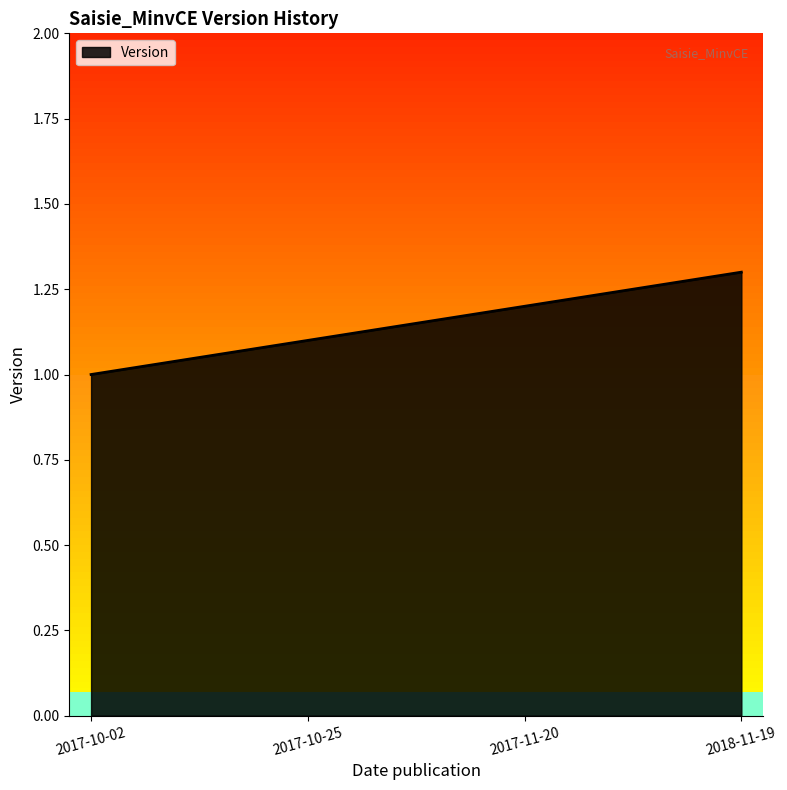

List the labels in order of value, smallest first.

2017-10-02, 2017-10-25, 2017-11-20, 2018-11-19